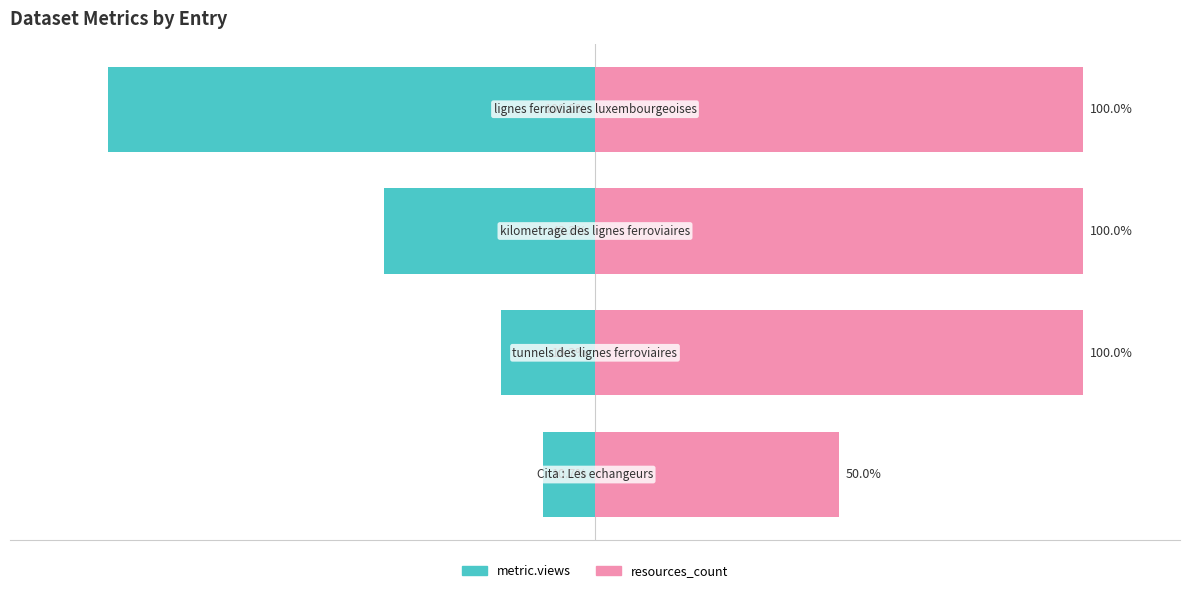

Rank the series at 0 from lowest to highest value.

metric.views, resources_count